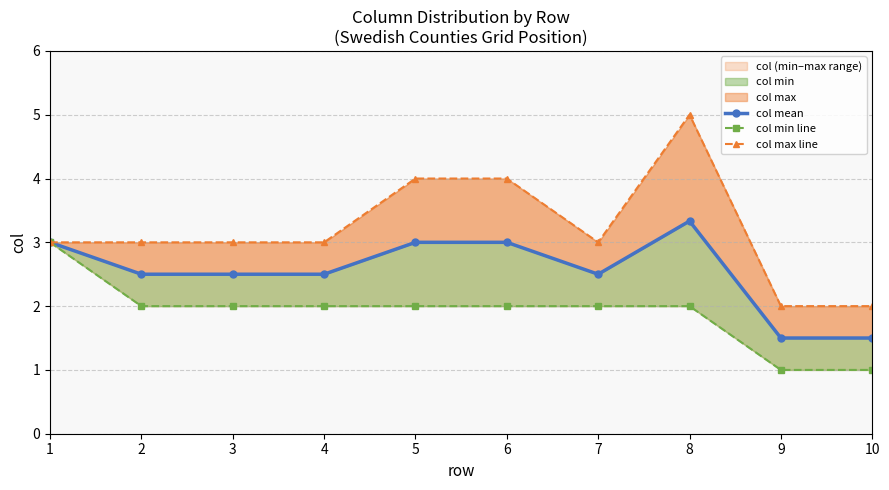

Reading right to left, transcribe all the data shown in this chart.

col mean: 10=1.5	9=1.5	8=3.3	7=2.5	6=3.0	5=3.0	4=2.5	3=2.5	2=2.5	1=3.0
col min line: 10=1.0	9=1.0	8=2.0	7=2.0	6=2.0	5=2.0	4=2.0	3=2.0	2=2.0	1=3.0
col max line: 10=2.0	9=2.0	8=5.0	7=3.0	6=4.0	5=4.0	4=3.0	3=3.0	2=3.0	1=3.0